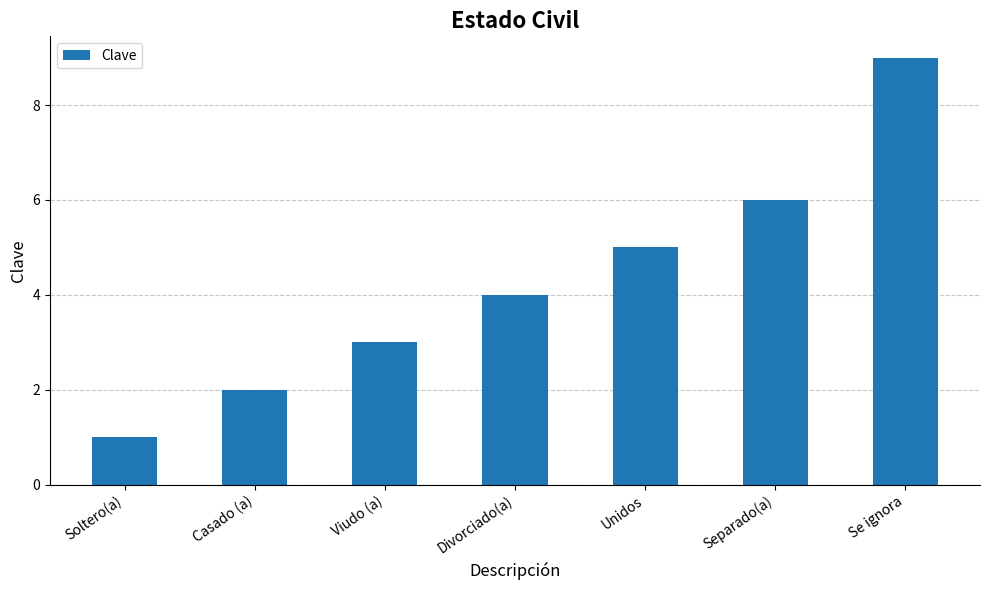

Rank the categories by value from highest to lowest.

Se ignora, Separado(a), Unidos, Divorciado(a), Viudo (a), Casado (a), Soltero(a)